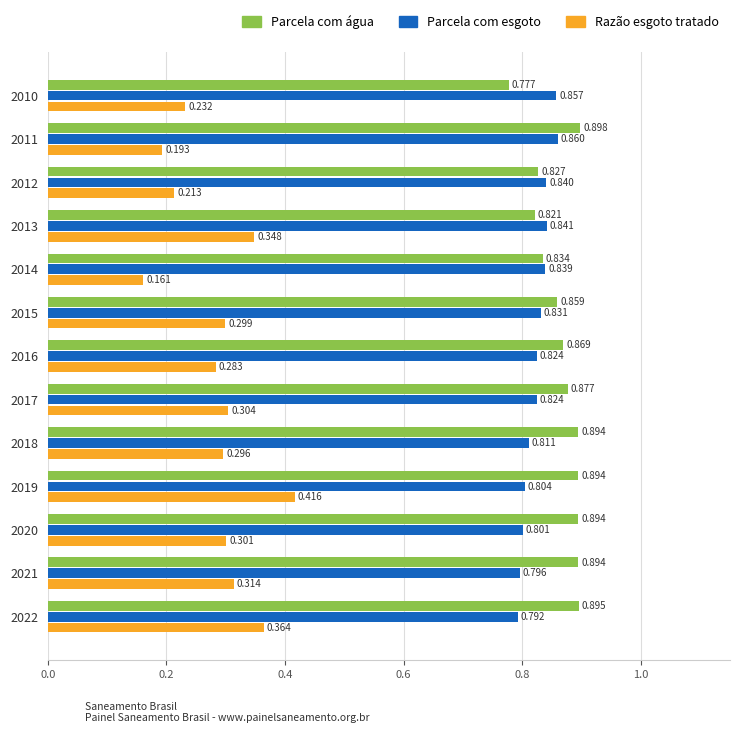

Which series has the widest spread of values?

Razão esgoto tratado